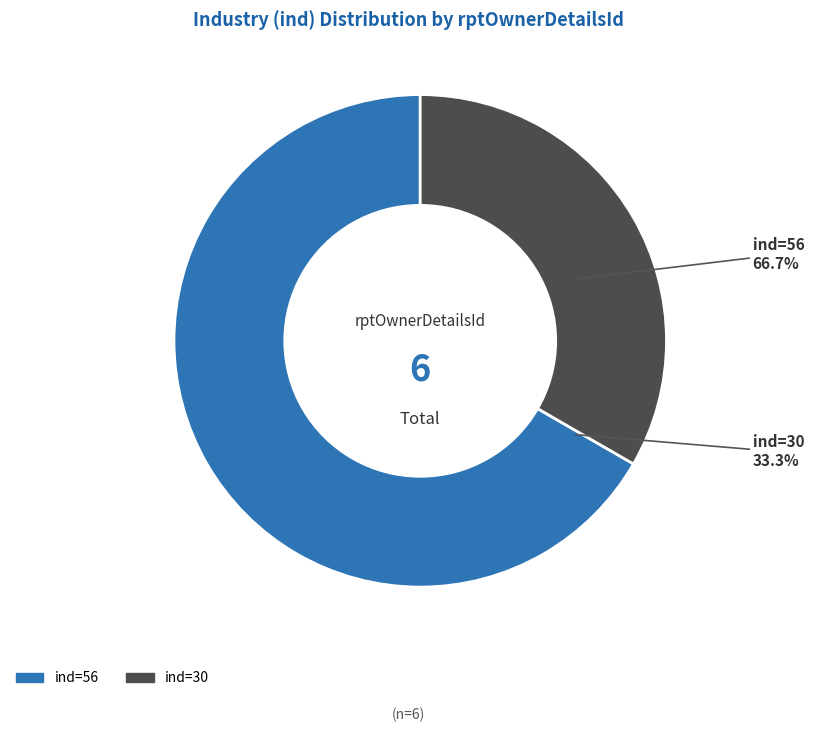

Does 56 represent more than half of the total?

Yes